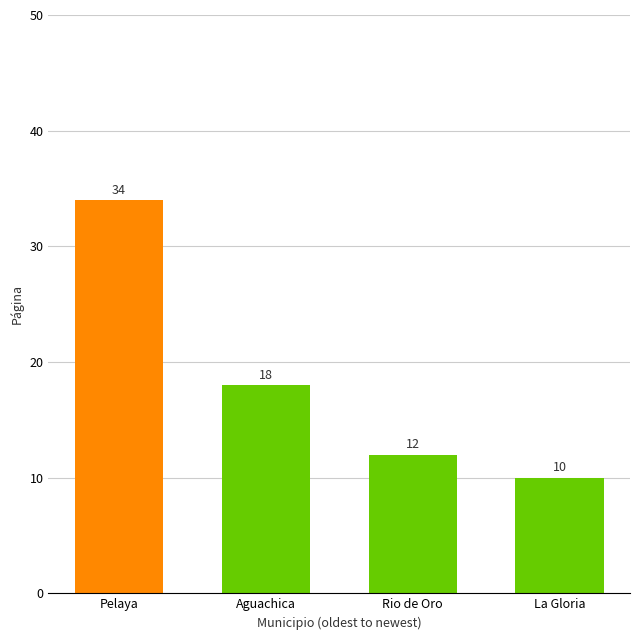

At which category does the chart reach its peak across all series?

Pelaya